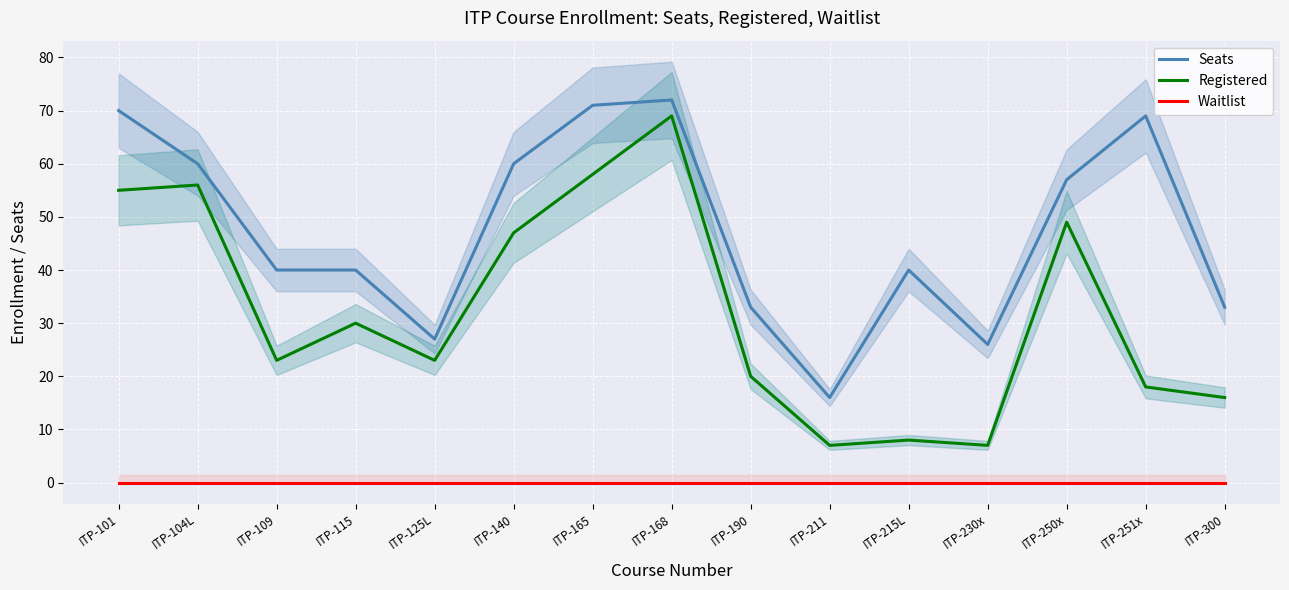

What is the value of the Seats point at the 14th from the left?

69